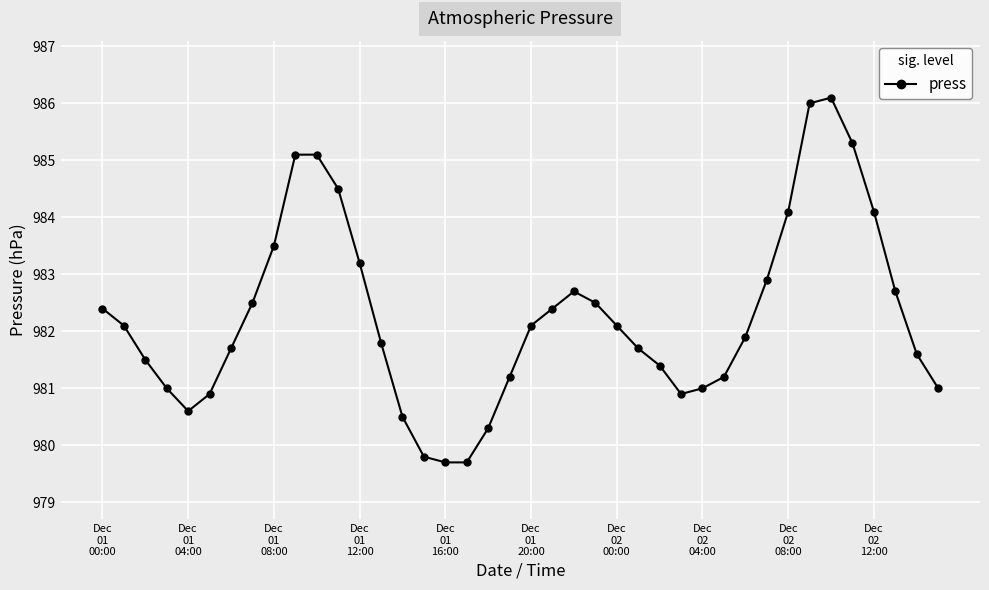

What is the smallest value displayed?

979.7